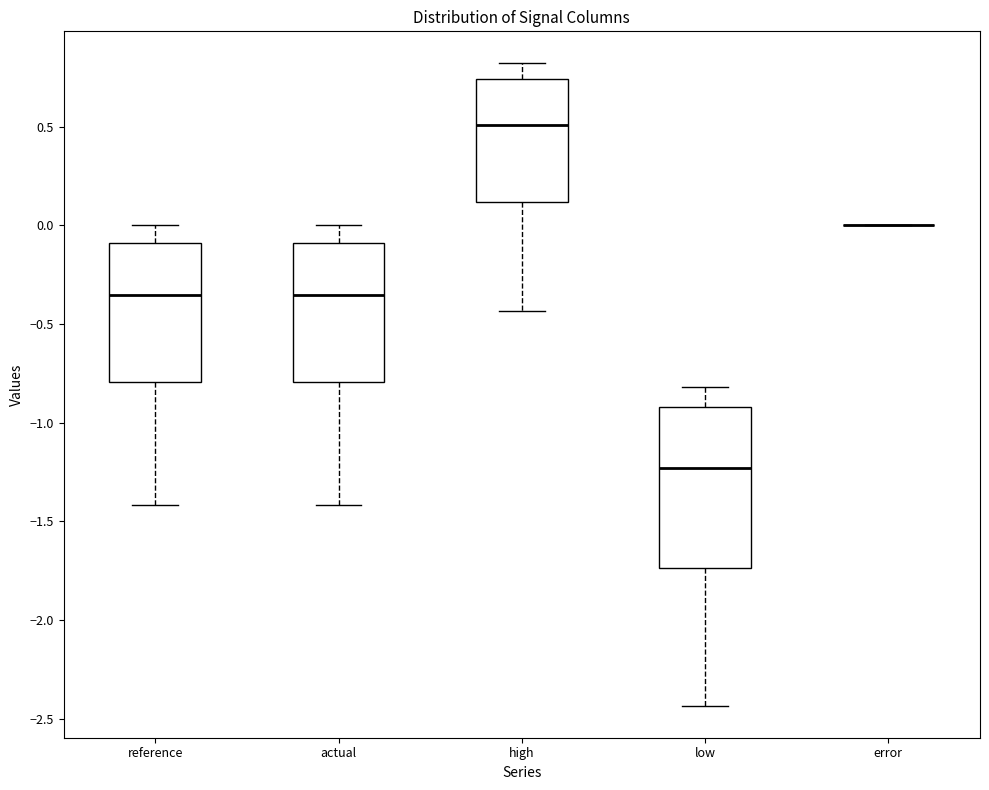

Reading left to right, transcribe this box plot: for each box, give where its median line is, the range the box spans, and where its two whiskers end, as read against the y-axis. The values are not printed on the chart, so give them approximately, as read against the axis.

reference: median -0.35, box -0.80 to -0.10, whiskers -1.40 to 0.00
actual: median -0.35, box -0.80 to -0.10, whiskers -1.40 to 0.00
high: median 0.50, box 0.10 to 0.75, whiskers -0.45 to 0.80
low: median -1.25, box -1.75 to -0.90, whiskers -2.45 to -0.80
error: box collapsed to a line at 0.00, whiskers 0.00 to 0.00